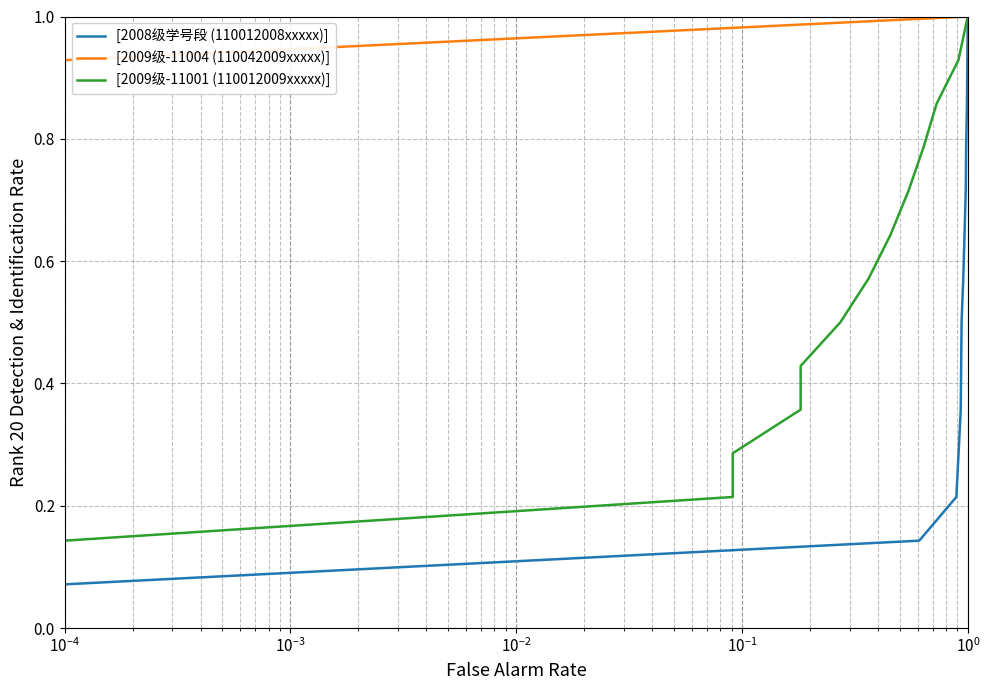

What is the label of the 12th point from the right?

$\mathdefault{10^{-2}}$